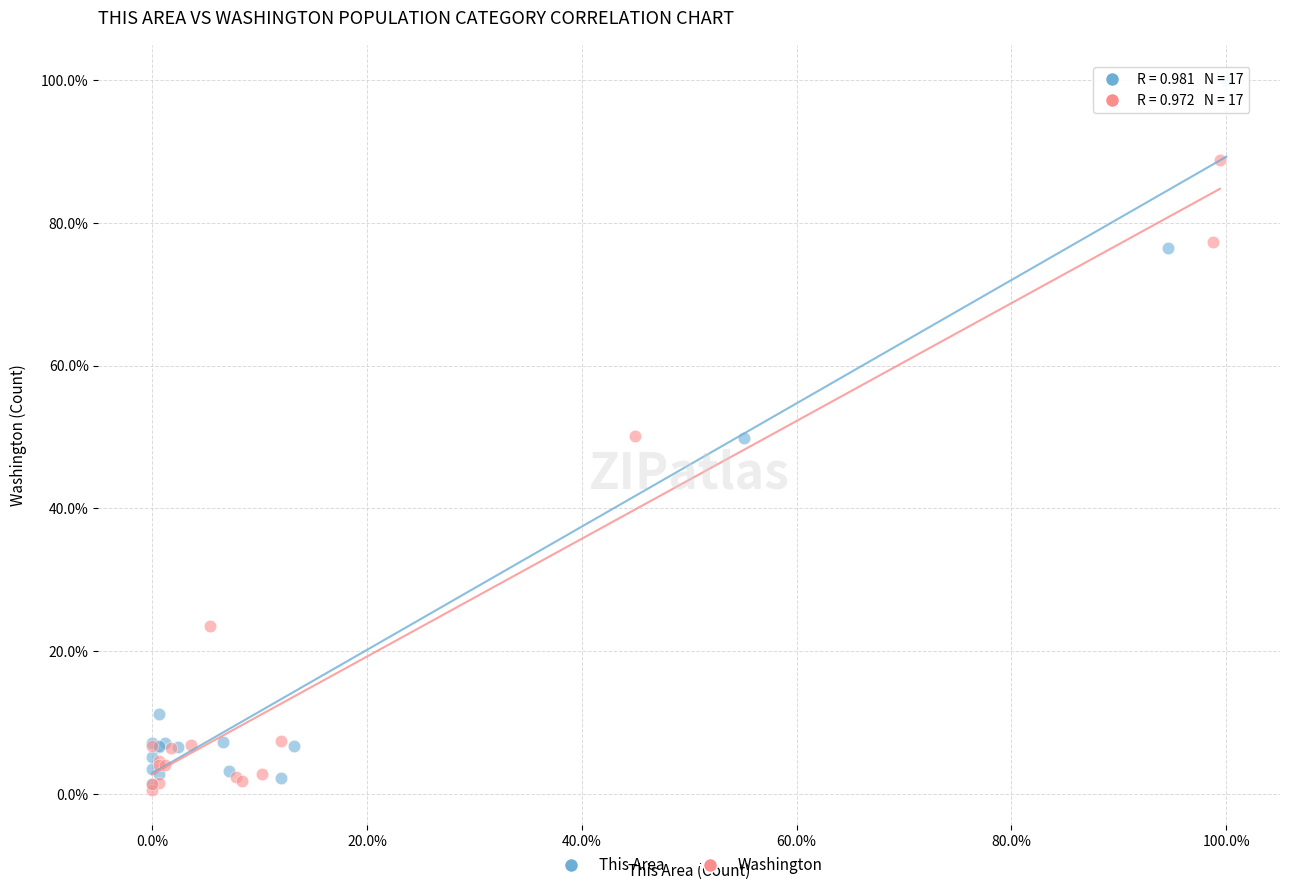

What are all the series names shown in the legend?

This Area, Washington